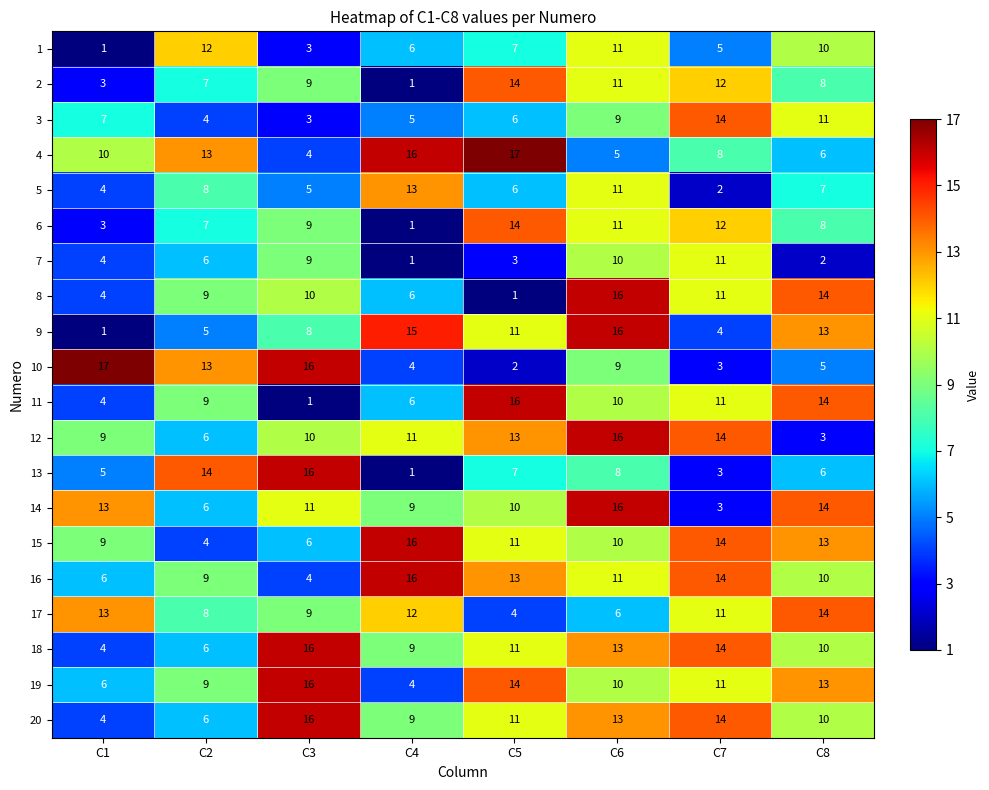

List the labels in order of 10 value, largest first.

C1, C3, C2, C6, C8, C4, C7, C5